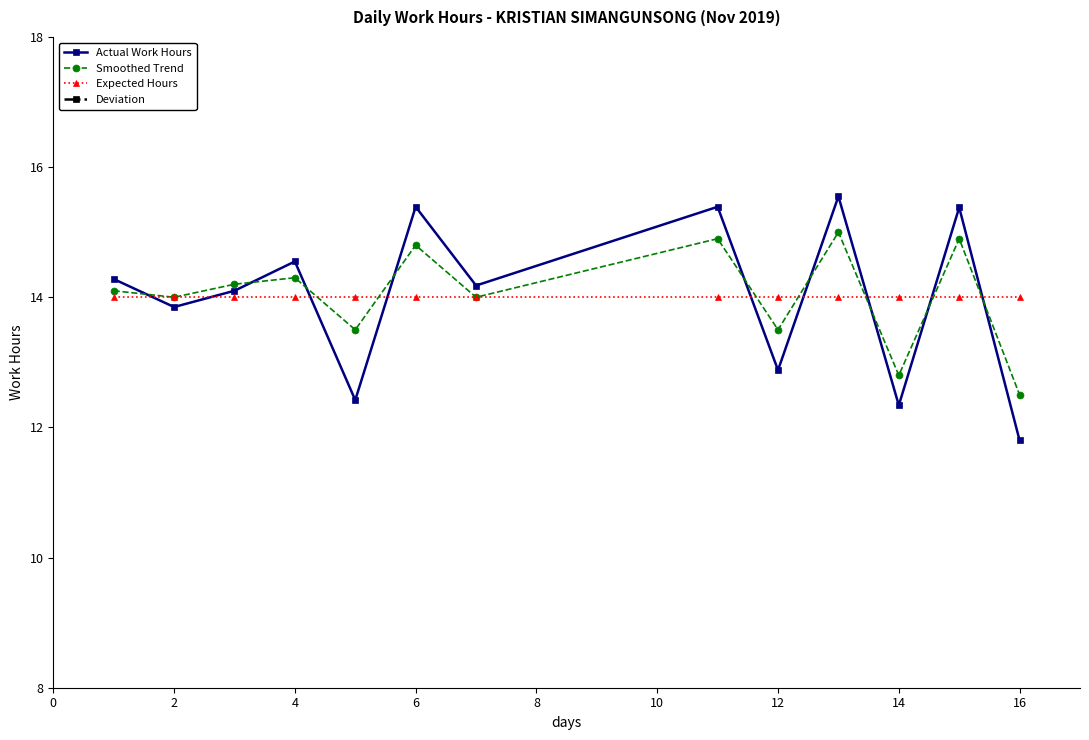

What are all the series names shown in the legend?

Actual Work Hours, Smoothed Trend, Expected Hours, Deviation